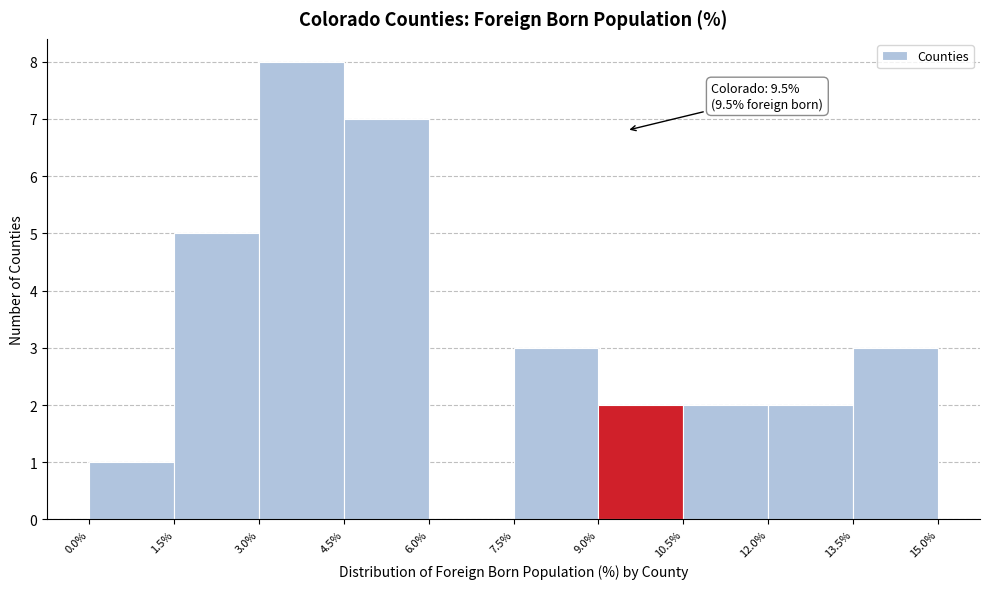

Which range on the x-axis has the tallest bar?

3.0% to 4.5%